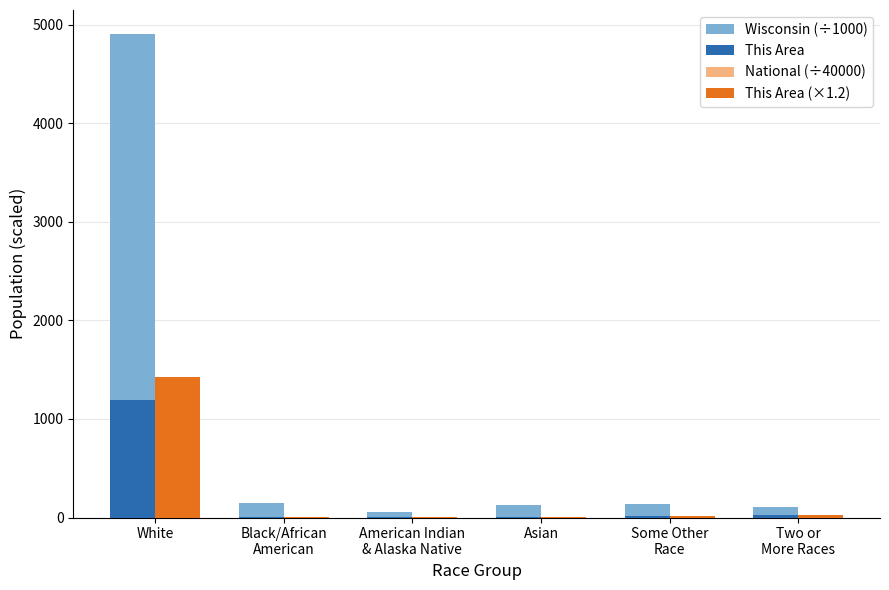

How many groups of bars are there?

6